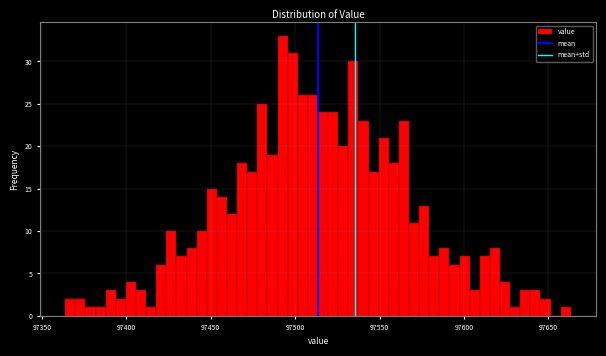

Read against the x-axis, roughly where is the centre of the tallest bar?

97495